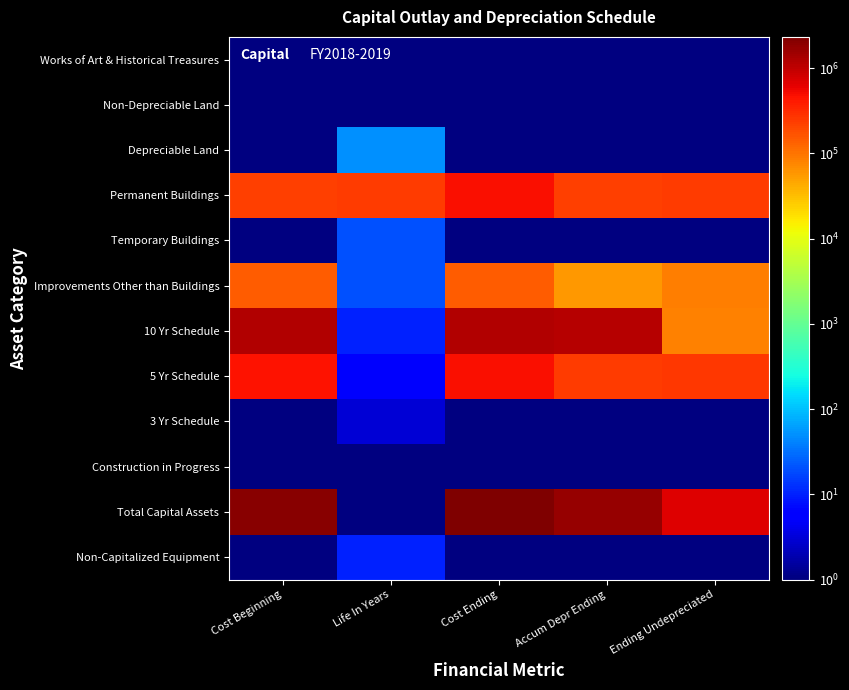

What is the greatest value displayed?

2317225.0